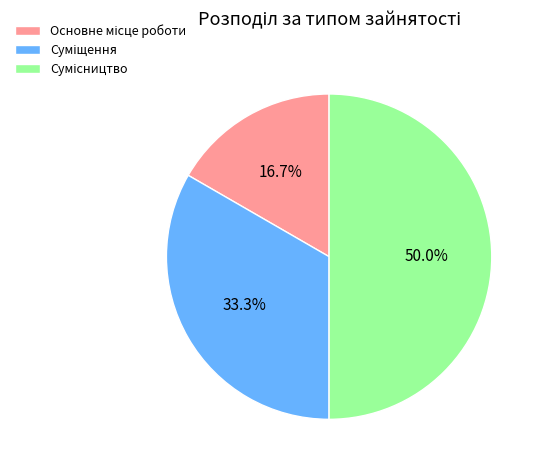

To the nearest percent, what is the difference between the largest and smallest slice percentages?

33%